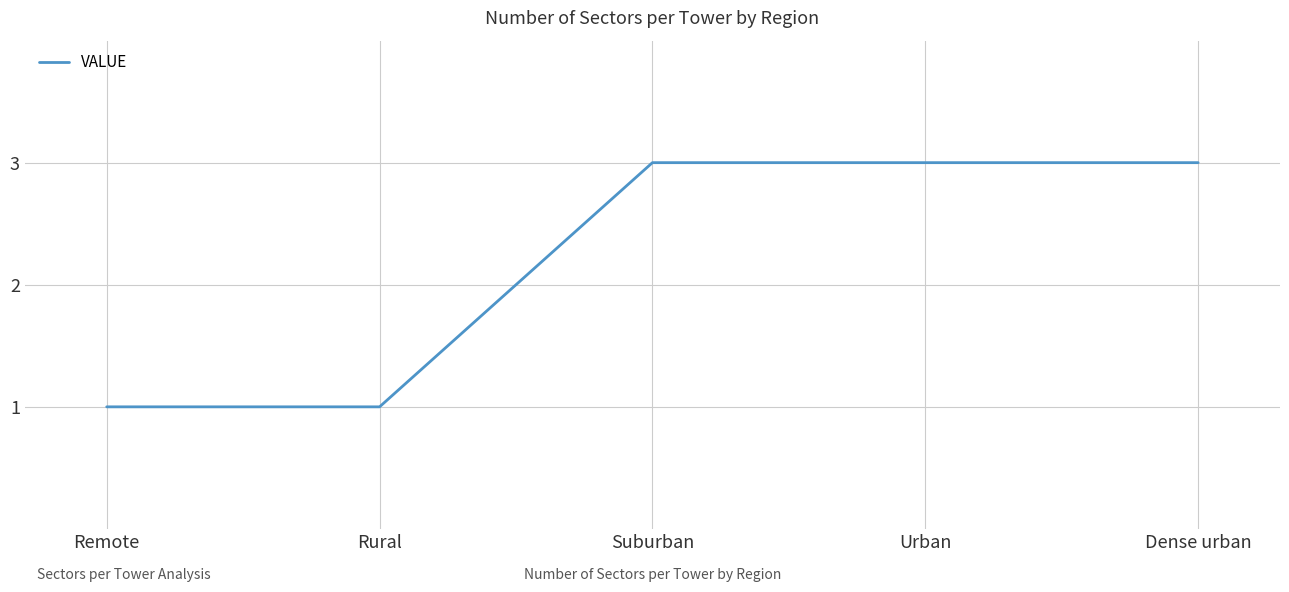

How many lines are shown in the chart?

1